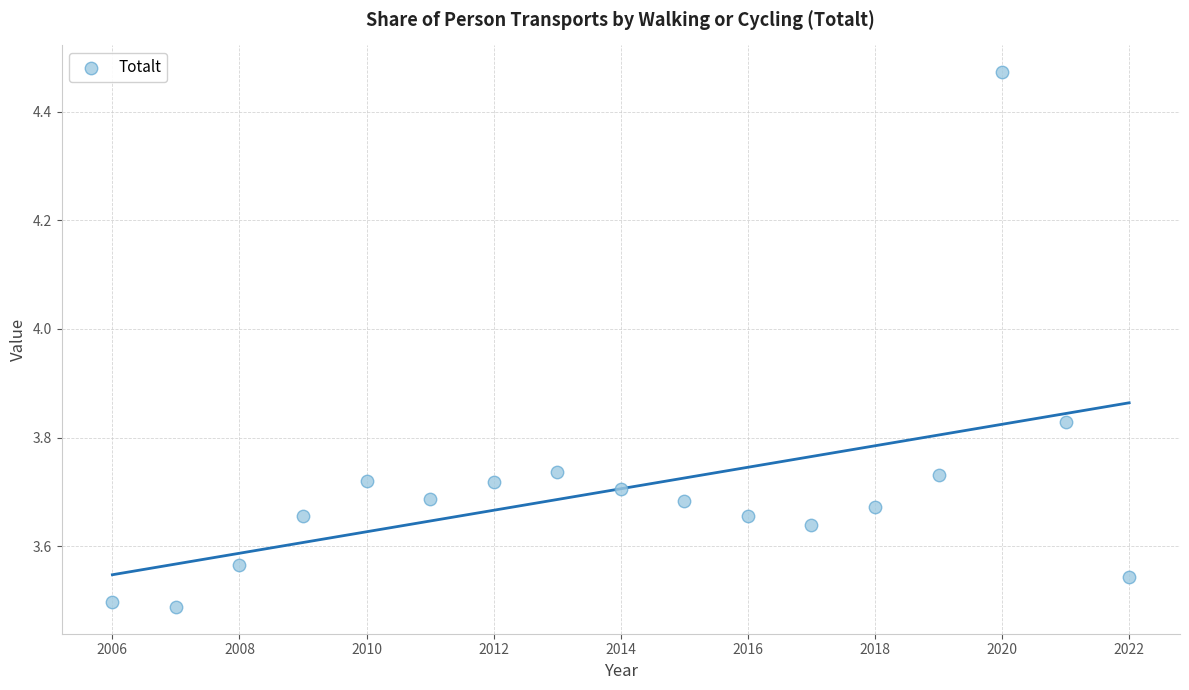

What is the range of X values (max minus min)?

16.0